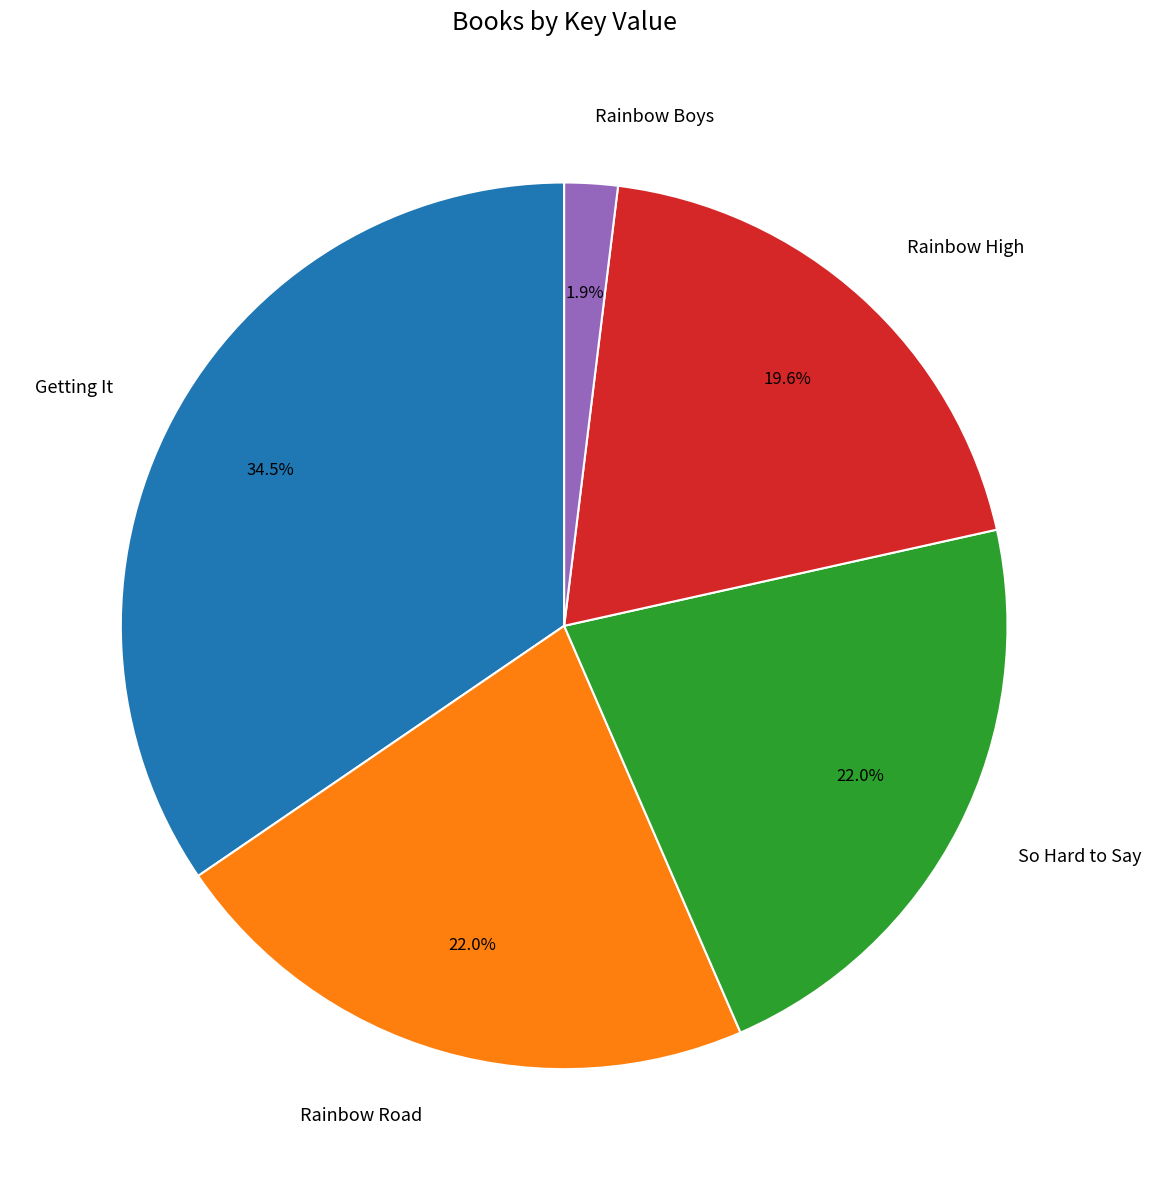

How many segments does this pie chart have?

5